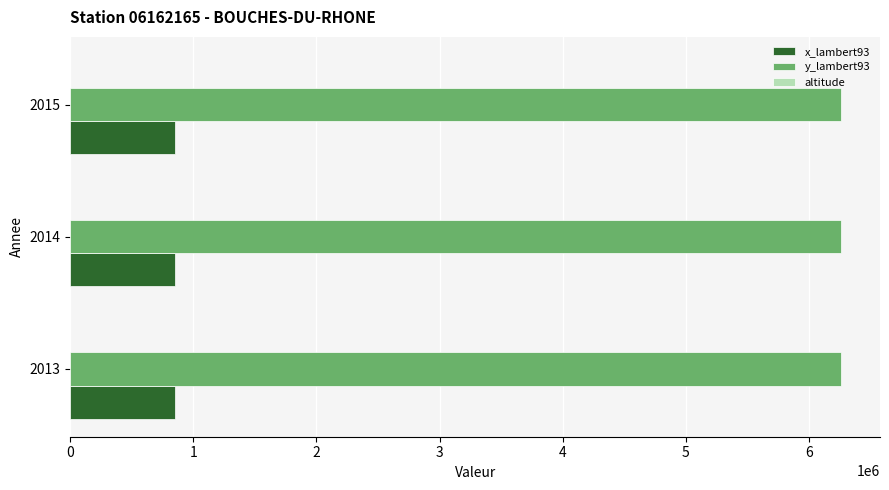

The value of x_lambert93 at 2013 is 847840. True or false?

True